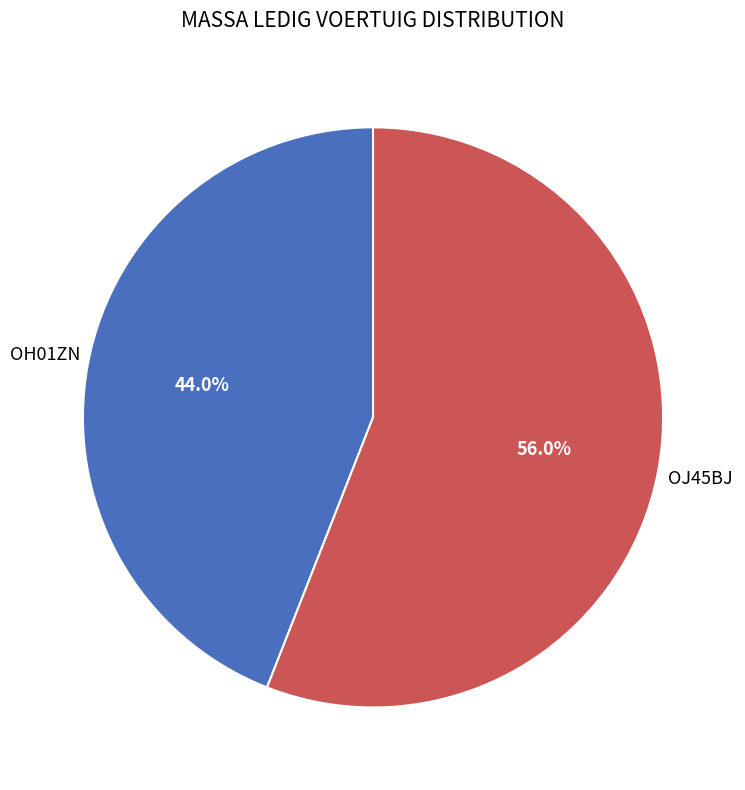

Is there any slice that represents more than half of the pie?

Yes